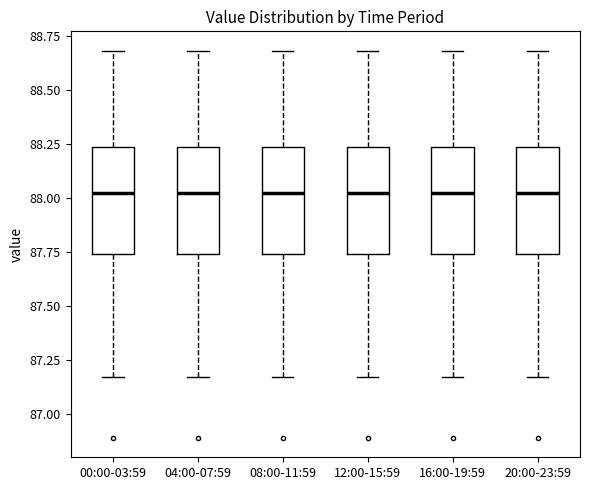

Reading left to right, read every box against the y-axis: the position of its median line, the range the box covers, and the ends of its whiskers. The values are not printed on the chart, so give them approximately, as read against the axis.

00:00-03:59: median 88.00, box 87.75 to 88.25, whiskers 87.15 to 88.70
04:00-07:59: median 88.00, box 87.75 to 88.25, whiskers 87.15 to 88.70
08:00-11:59: median 88.00, box 87.75 to 88.25, whiskers 87.15 to 88.70
12:00-15:59: median 88.00, box 87.75 to 88.25, whiskers 87.15 to 88.70
16:00-19:59: median 88.00, box 87.75 to 88.25, whiskers 87.15 to 88.70
20:00-23:59: median 88.00, box 87.75 to 88.25, whiskers 87.15 to 88.70